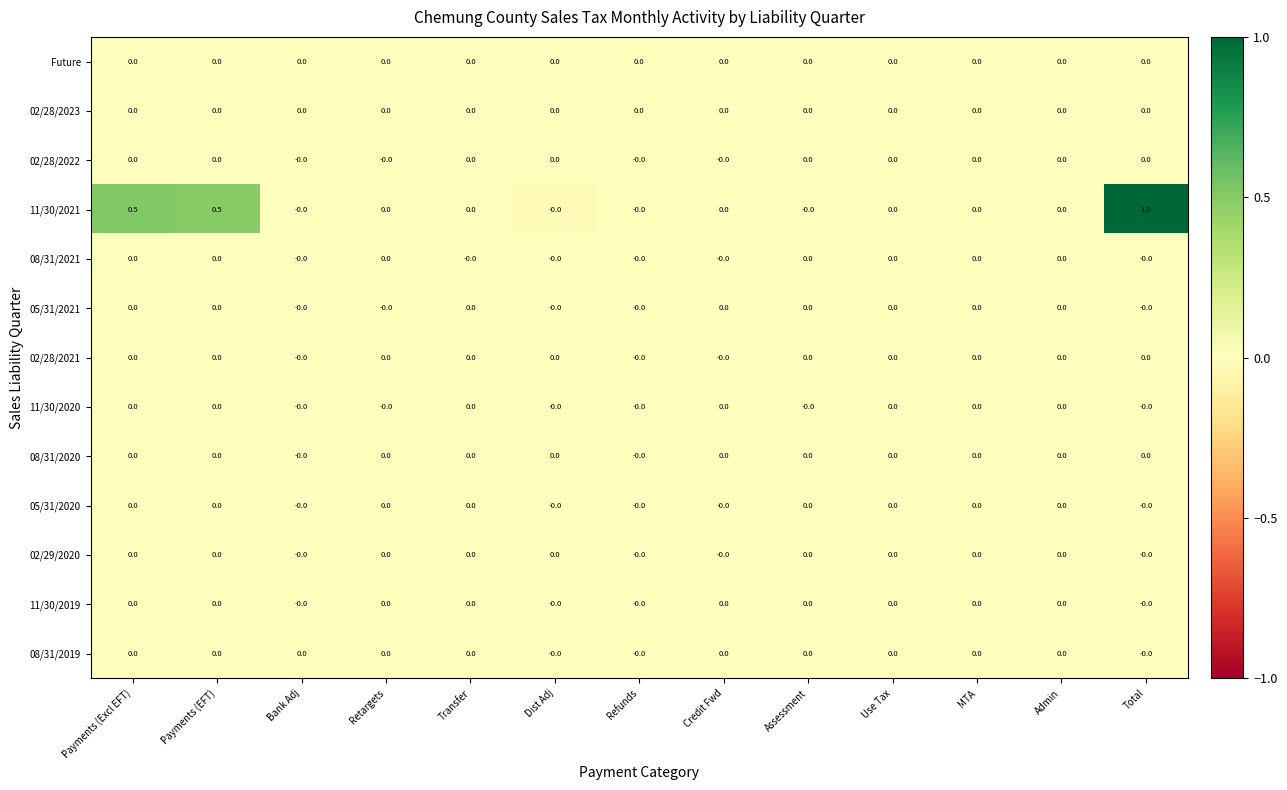

Is it true that 02/28/2021 equals 0.0 at Assessment?

True